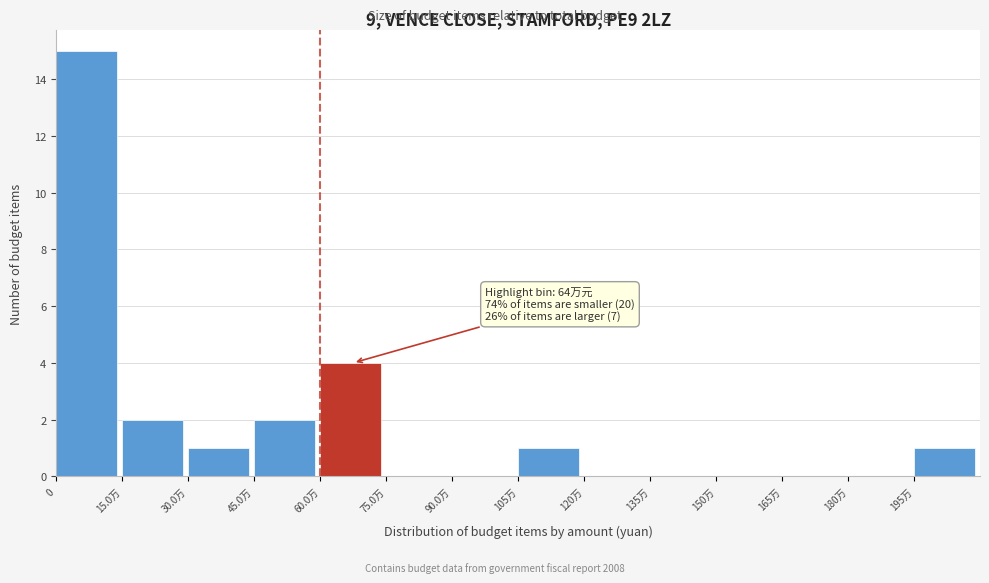

Reading left to right, list all the values displayed in this chart.

0=15	15.0万=2	30.0万=1	45.0万=2	60.0万=4	75.0万=0	90.0万=0	105万=1	120万=0	135万=0	150万=0	165万=0	180万=0	195万=1